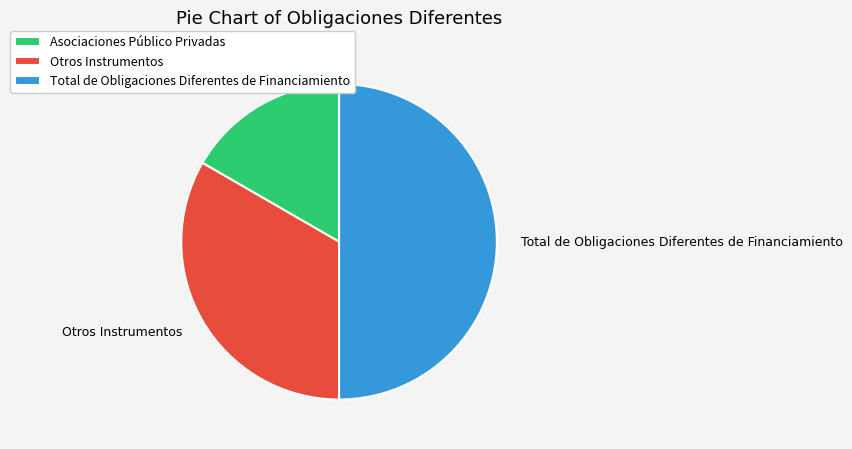

The Total de Obligaciones Diferentes de Financiamiento slice represents 50% of the pie. True or false?

True